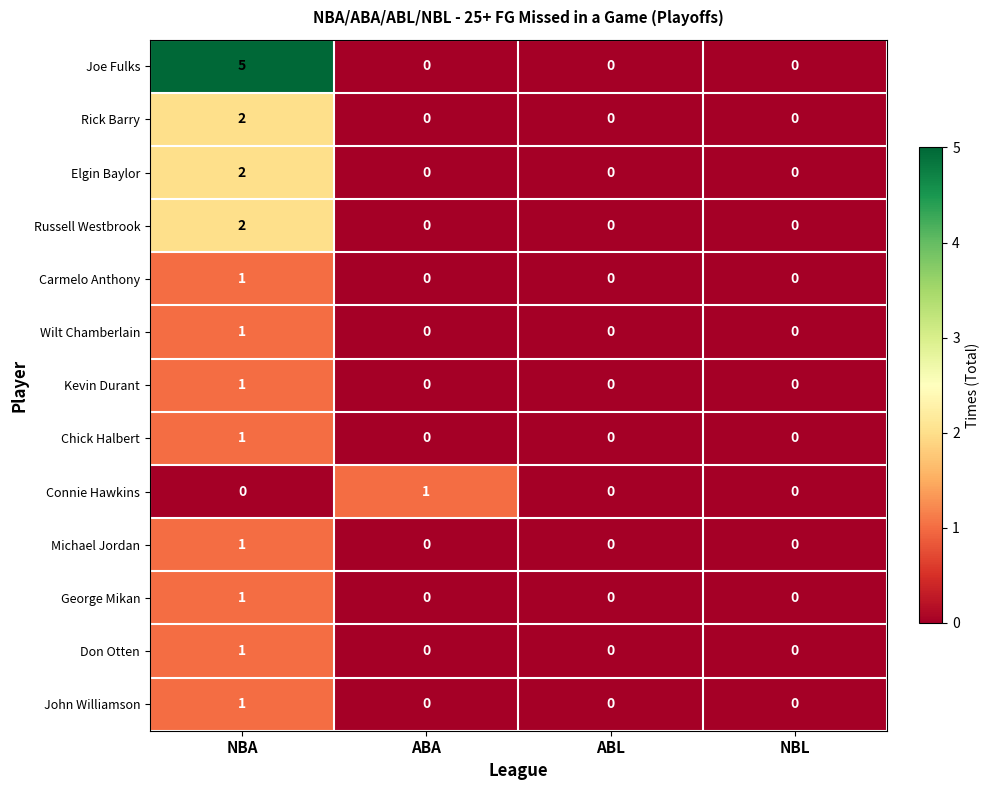

Count the number of data series in this chart.

13